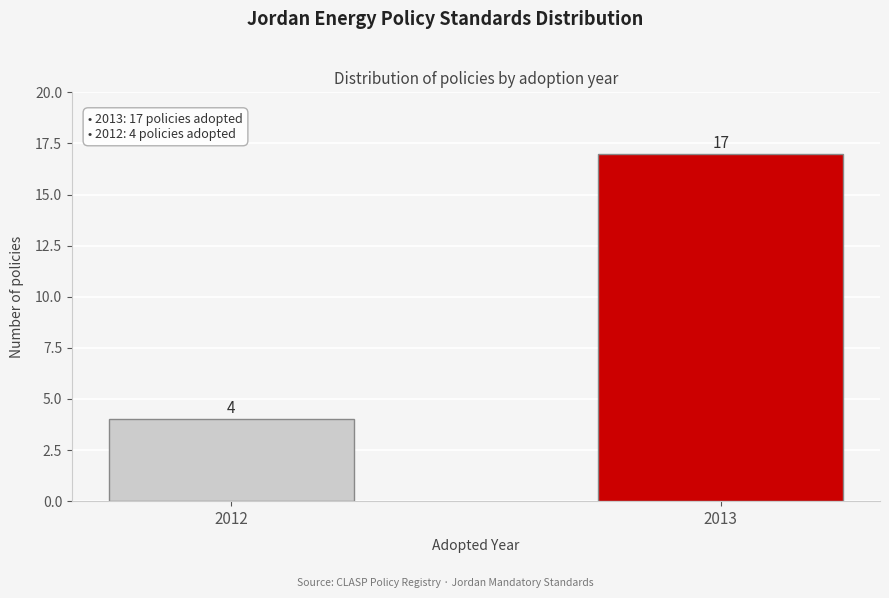

Reading left to right, what are all the values shown in this chart?

4	17